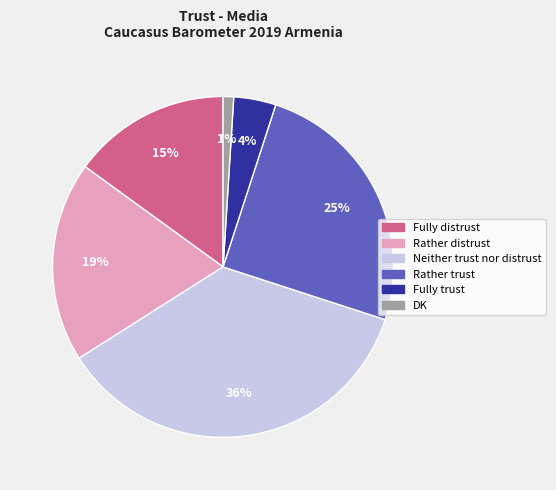

Which has a higher value, Fully distrust or Neither trust nor distrust?

Neither trust nor distrust